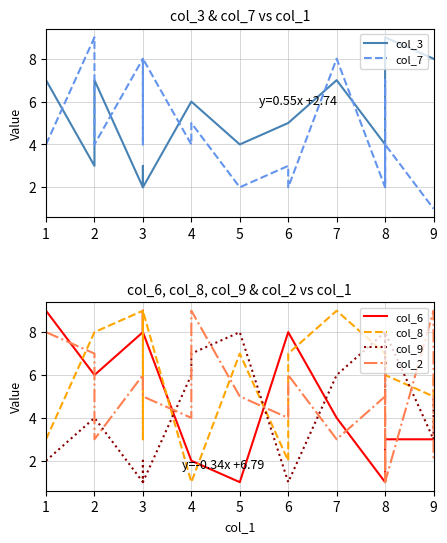

Between 2 and 4, which series saw the biggest shift?

col_8